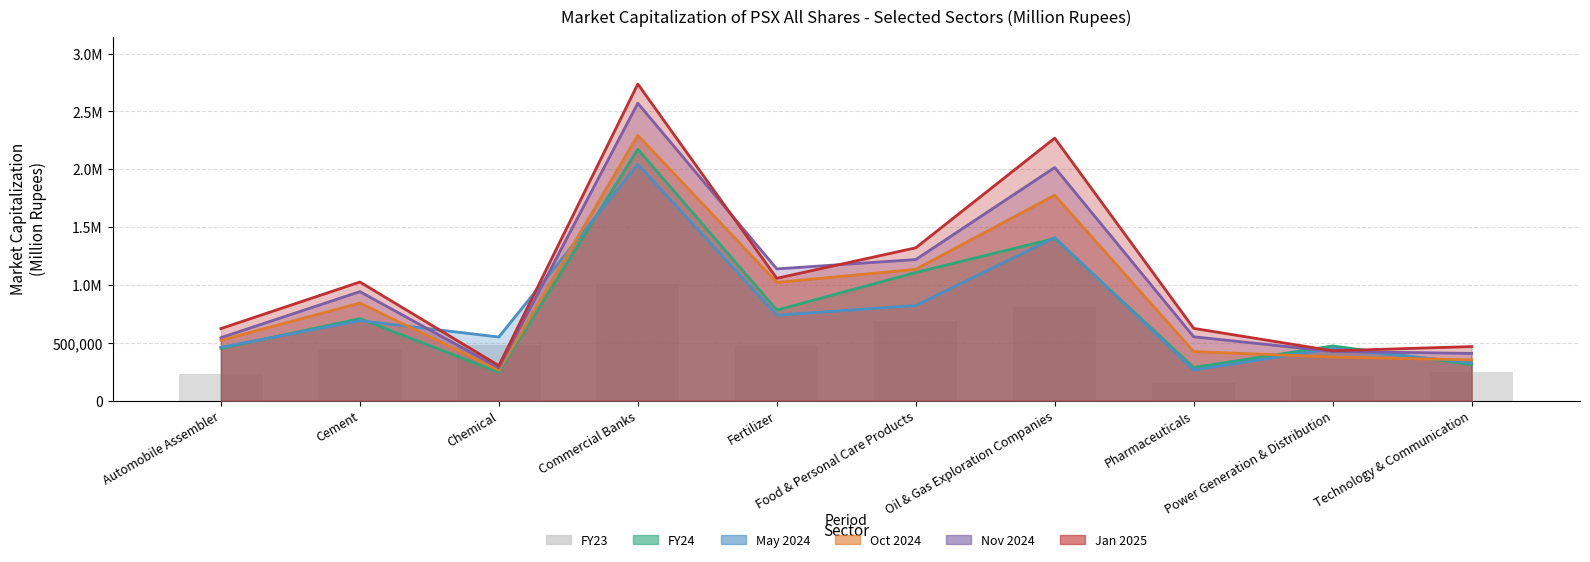

What is the change in value from Pharmaceuticals to Technology & Communication?

+95739.5